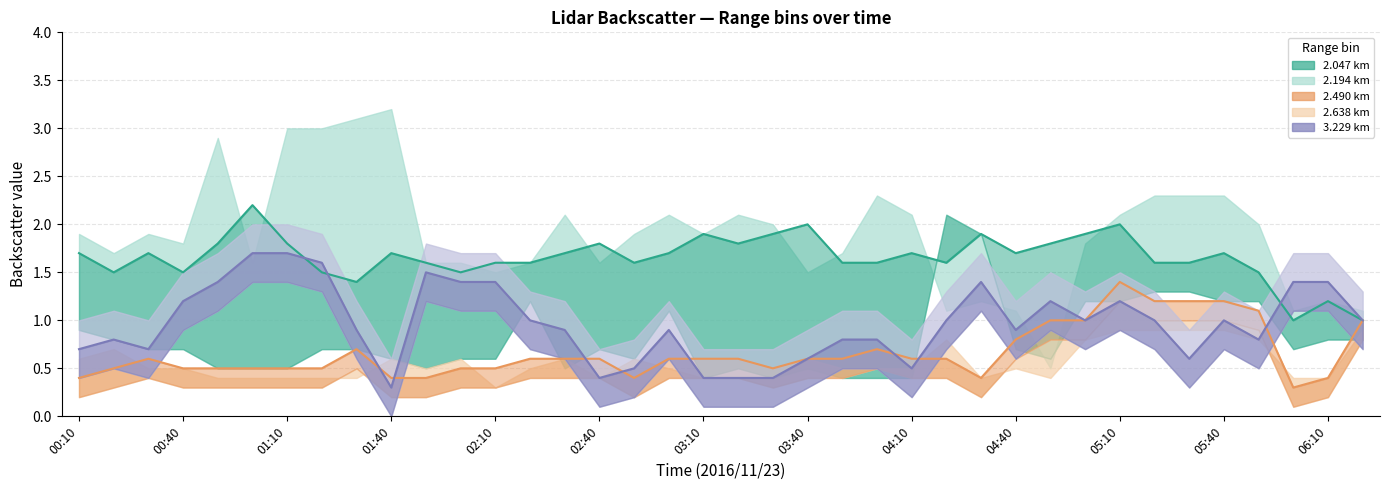

At which category is the sum across all series the highest?

05:10